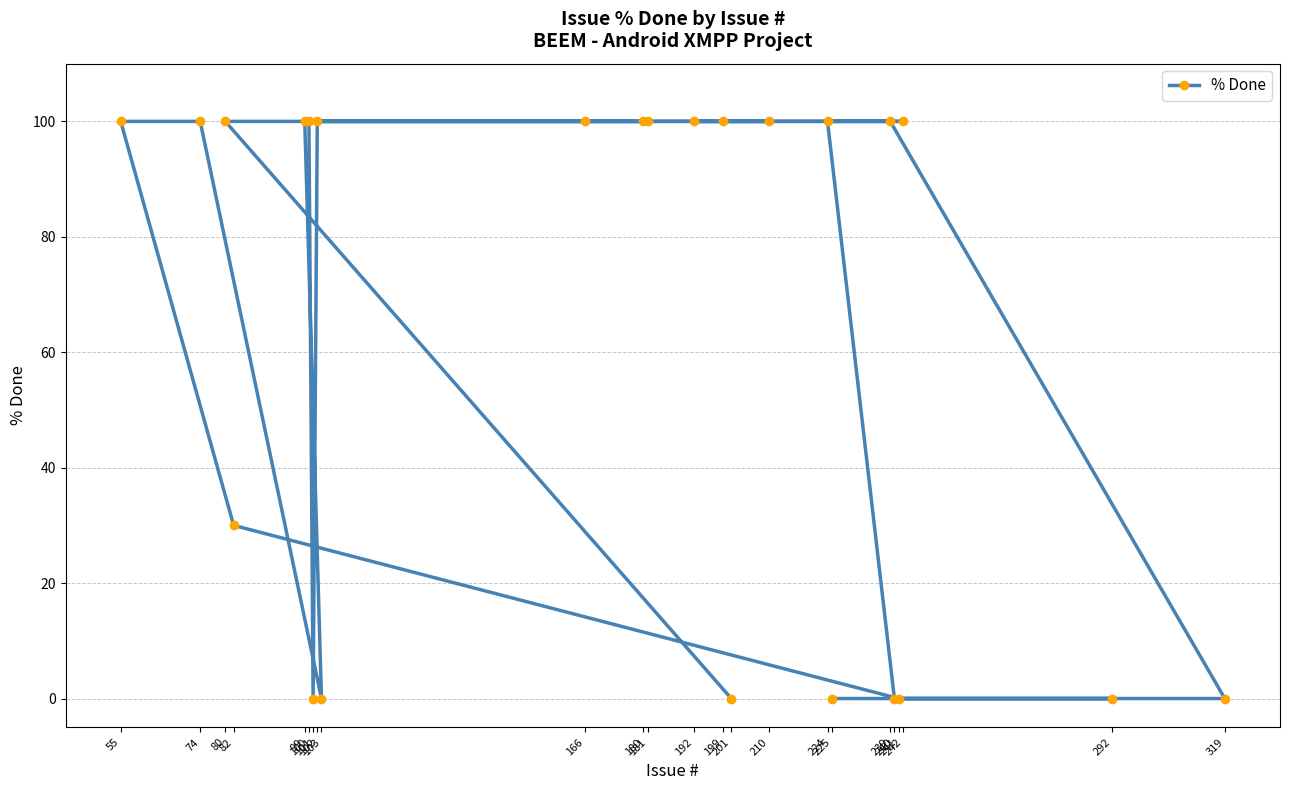

Does the chart display data point markers on the line(s)?

Yes